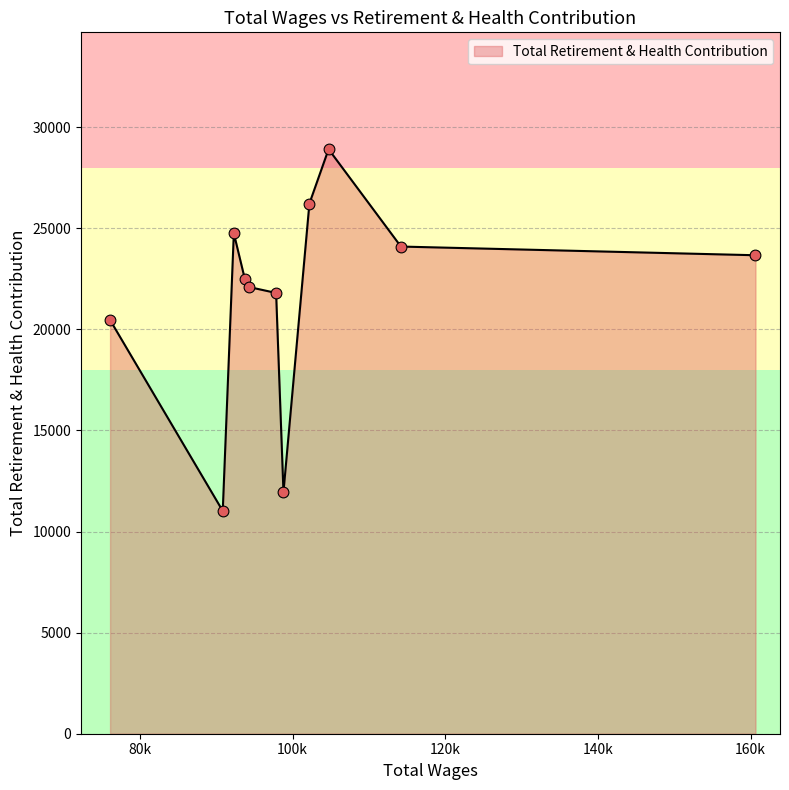

What is the maximum value shown in the chart?

28906